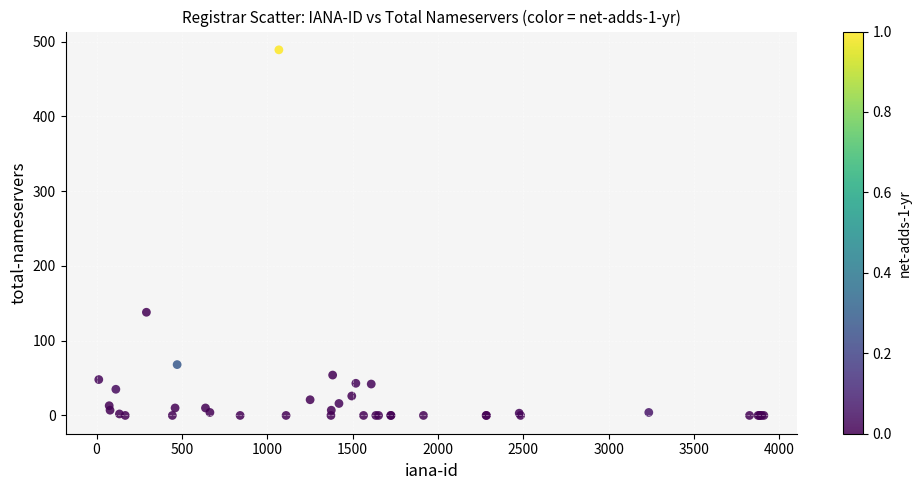

What Y value in the scatter plot is closest to 244?

138